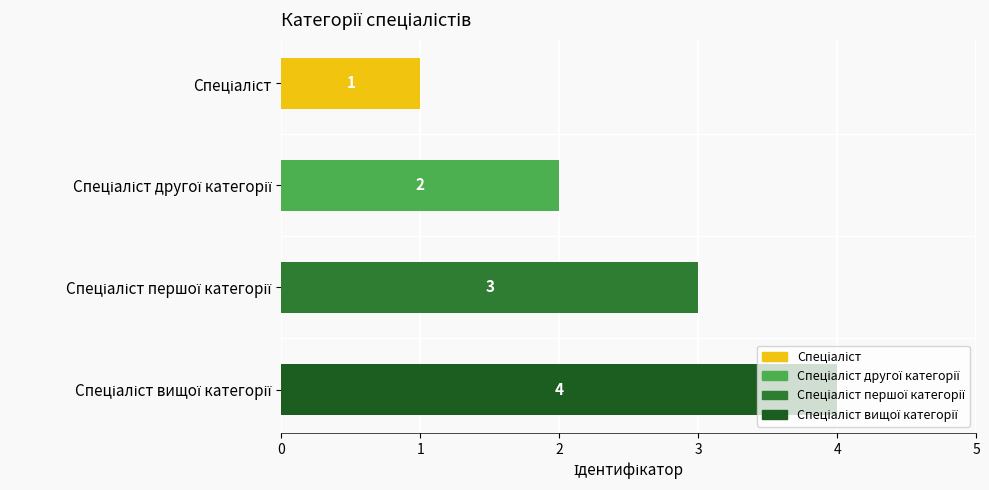

What is the maximum value shown in the chart?

4